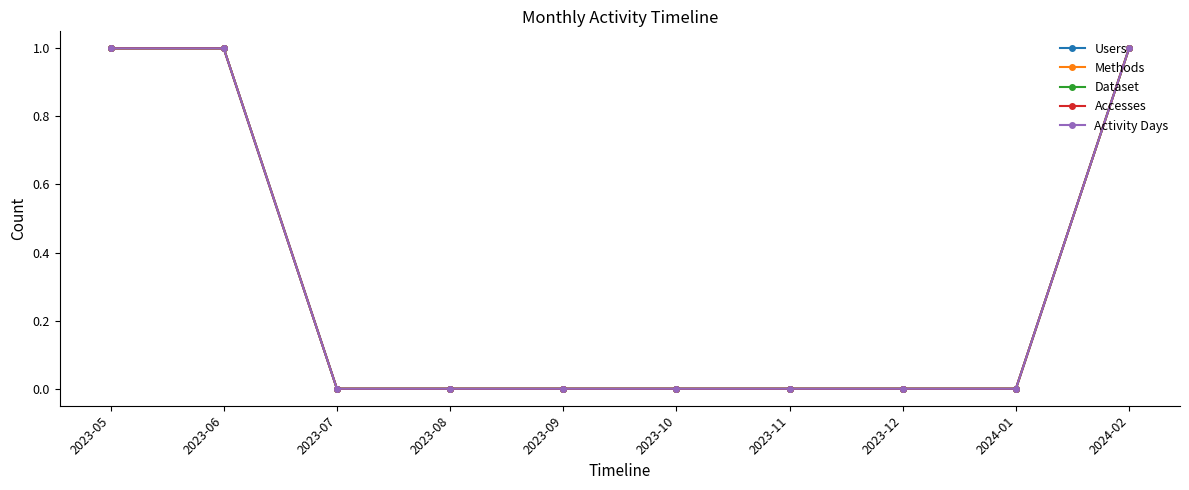

How many Accesses values are between 0 and 1?

10